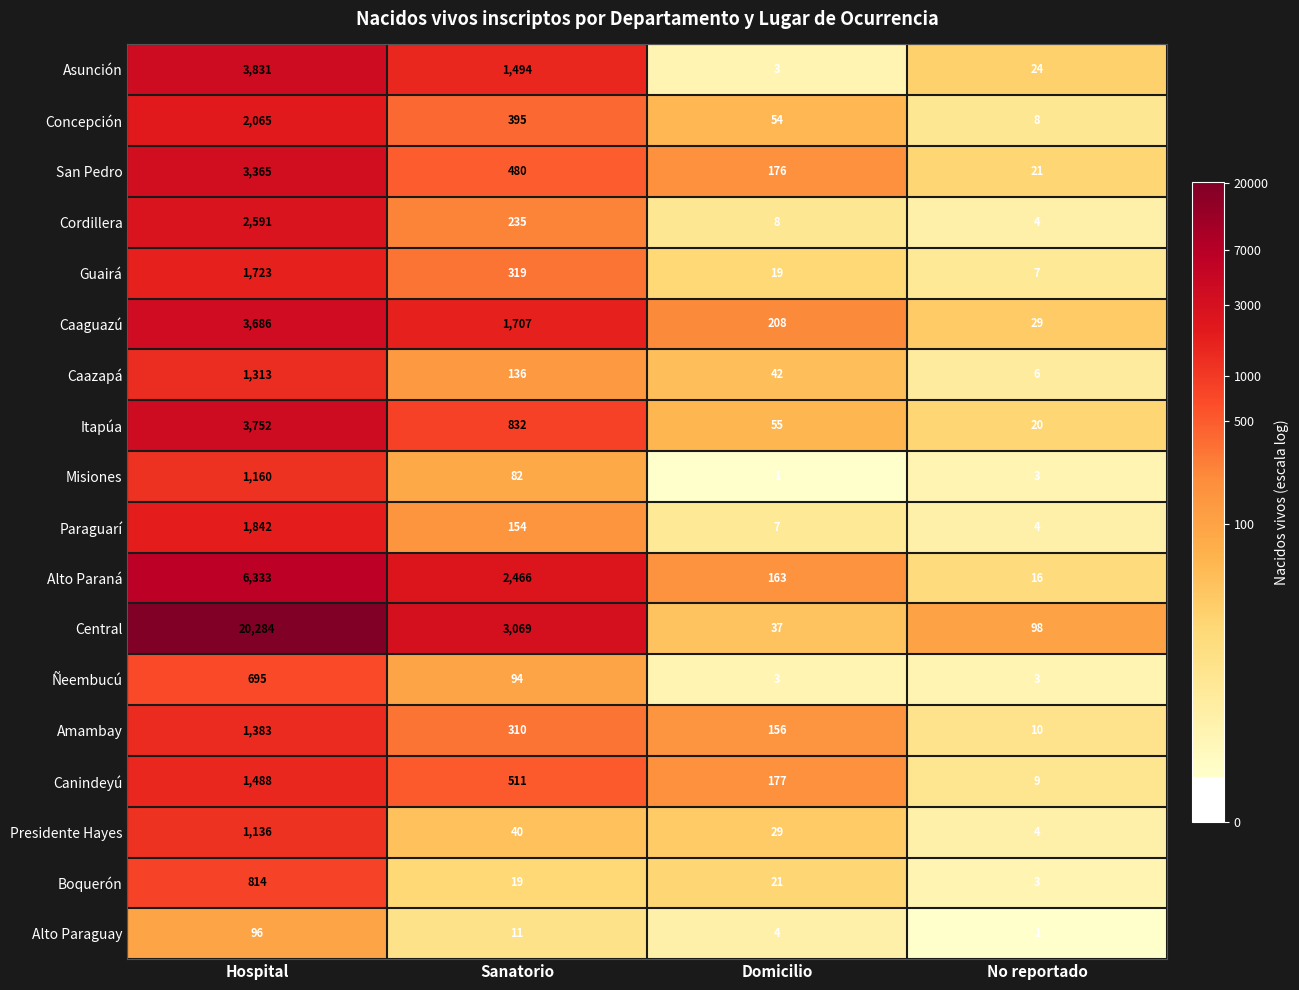

What is the difference between the maximum and minimum values in the Alto Paraguay series?

95